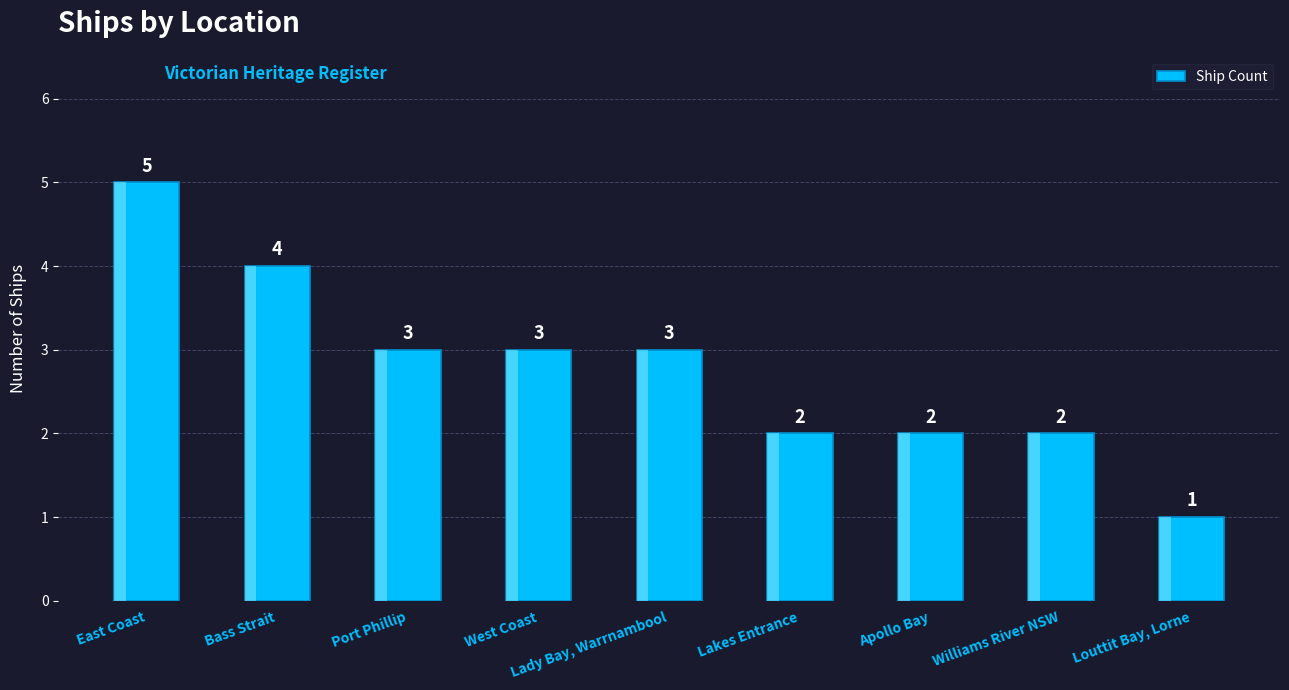

What is the sum of the values at West Coast and Apollo Bay?

5